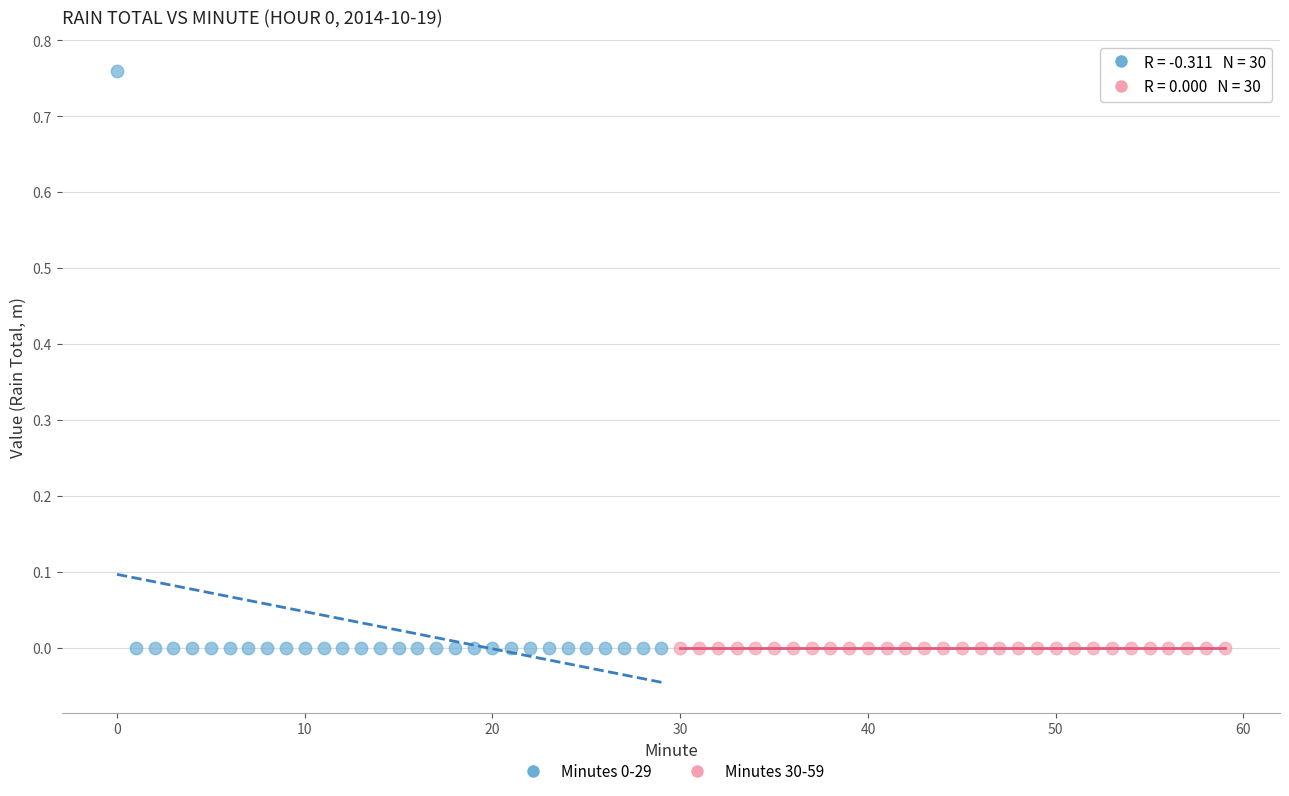

Which series reaches the maximum Y coordinate?

Minutes 0-29